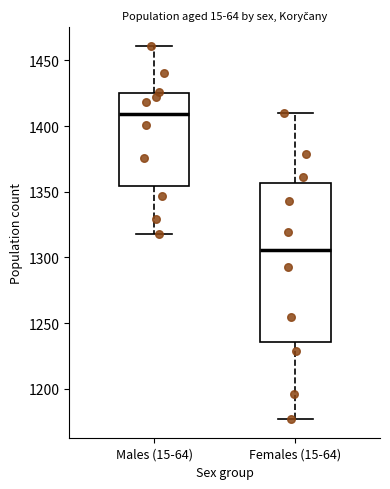

Reading left to right, read every box against the y-axis: the position of its median line, the range the box covers, and the ends of its whiskers. The values are not printed on the chart, so give them approximately, as read against the axis.

Males (15-64): median 1410, box 1355 to 1425, whiskers 1320 to 1460
Females (15-64): median 1305, box 1235 to 1355, whiskers 1175 to 1410